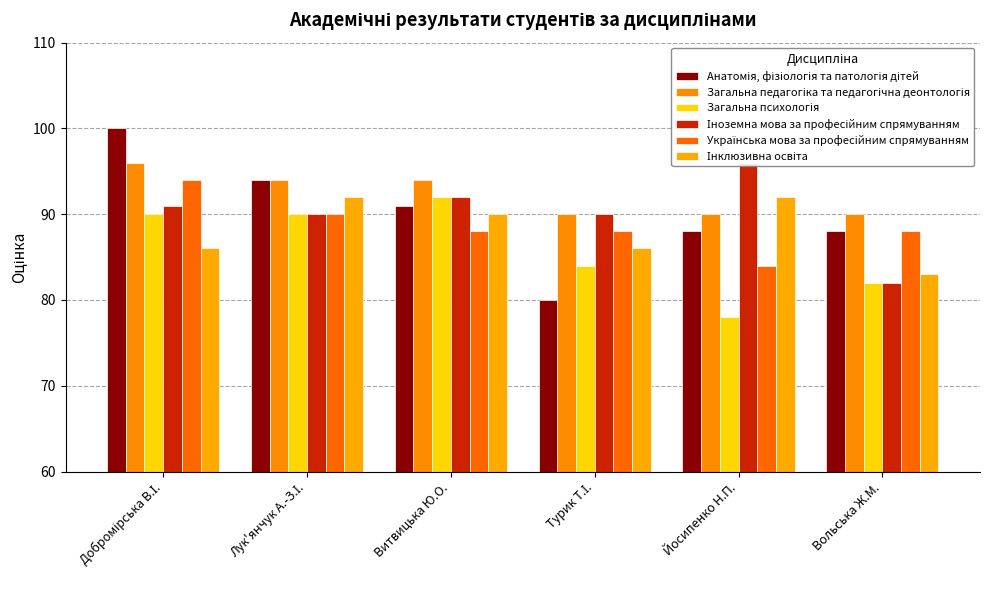

Which series changed the most between Лук'янчук А.-З.І. and Витвицька Ю.О.?

Анатомія, фізіологія та патологія дітей